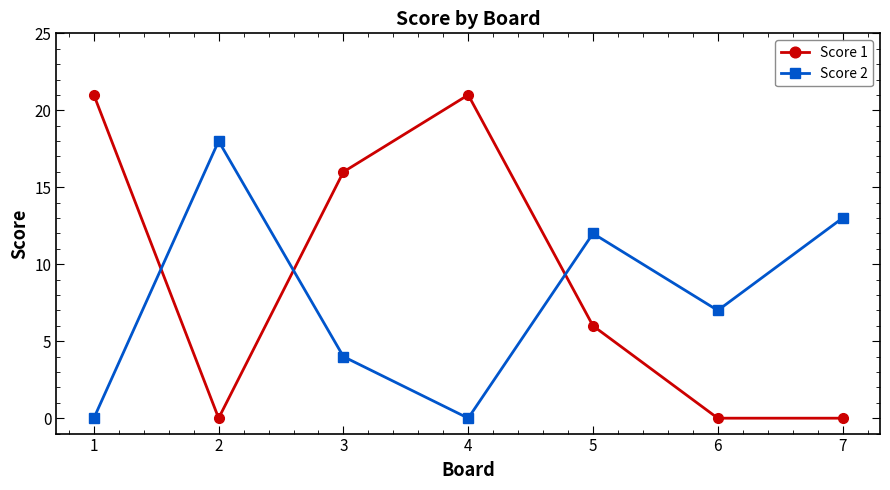

How many series are shown in this chart?

2